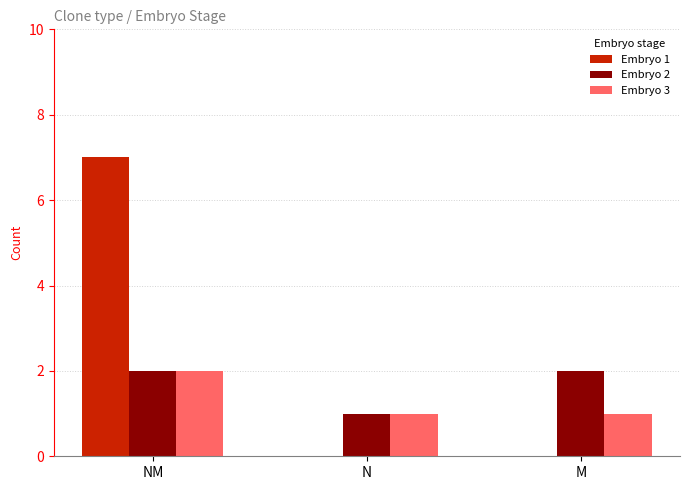

Is it true that Embryo 2 equals 2 at M?

True